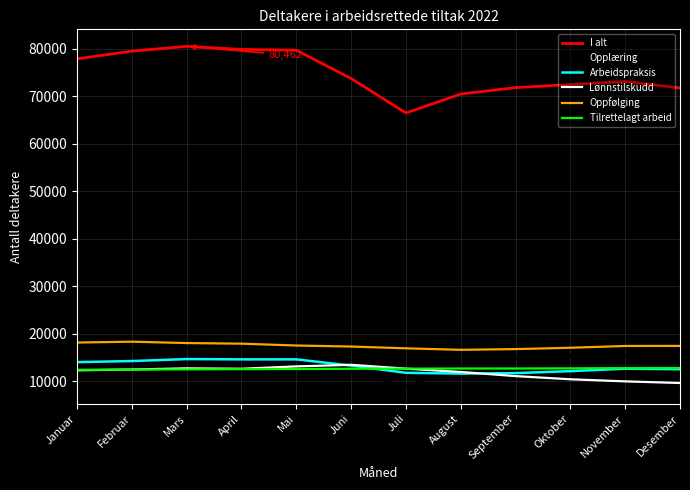

What is the minimum value shown in the chart?

8806